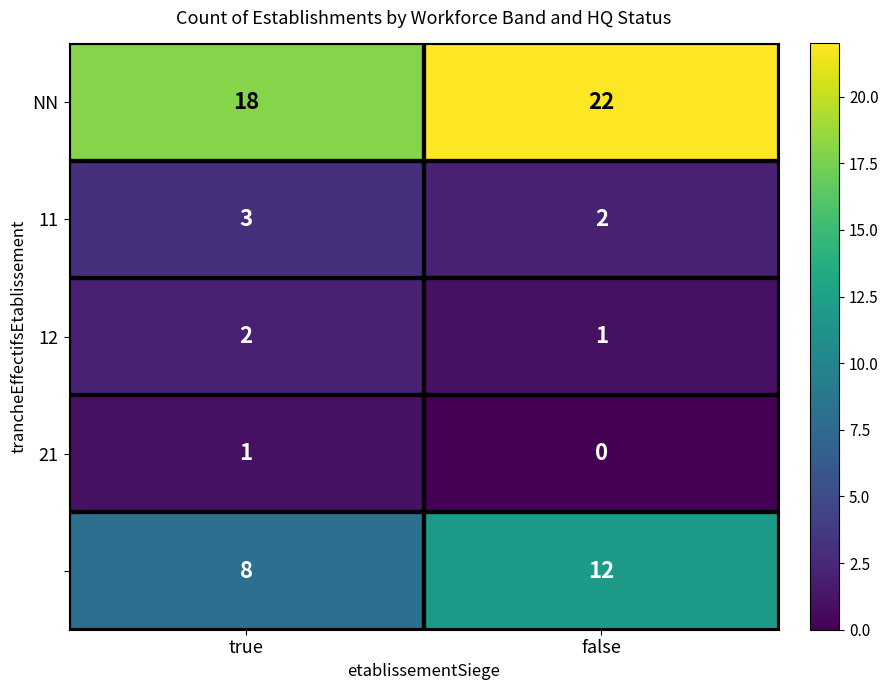

Which label corresponds to the largest value in the chart?

false